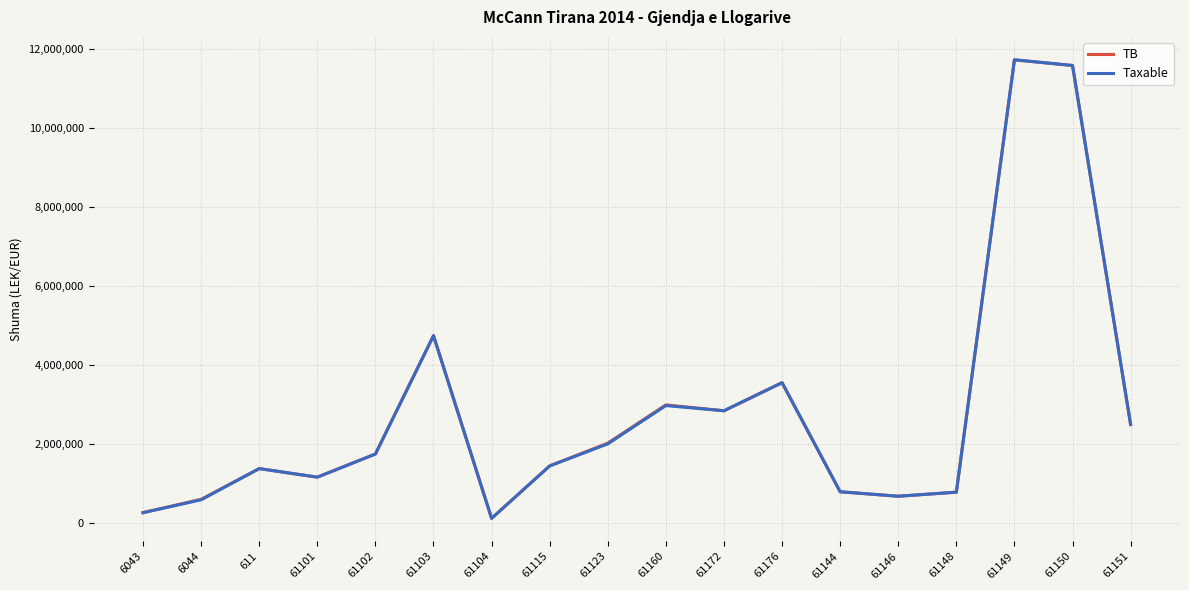

How many interior local peaks does the Taxable series have?

5